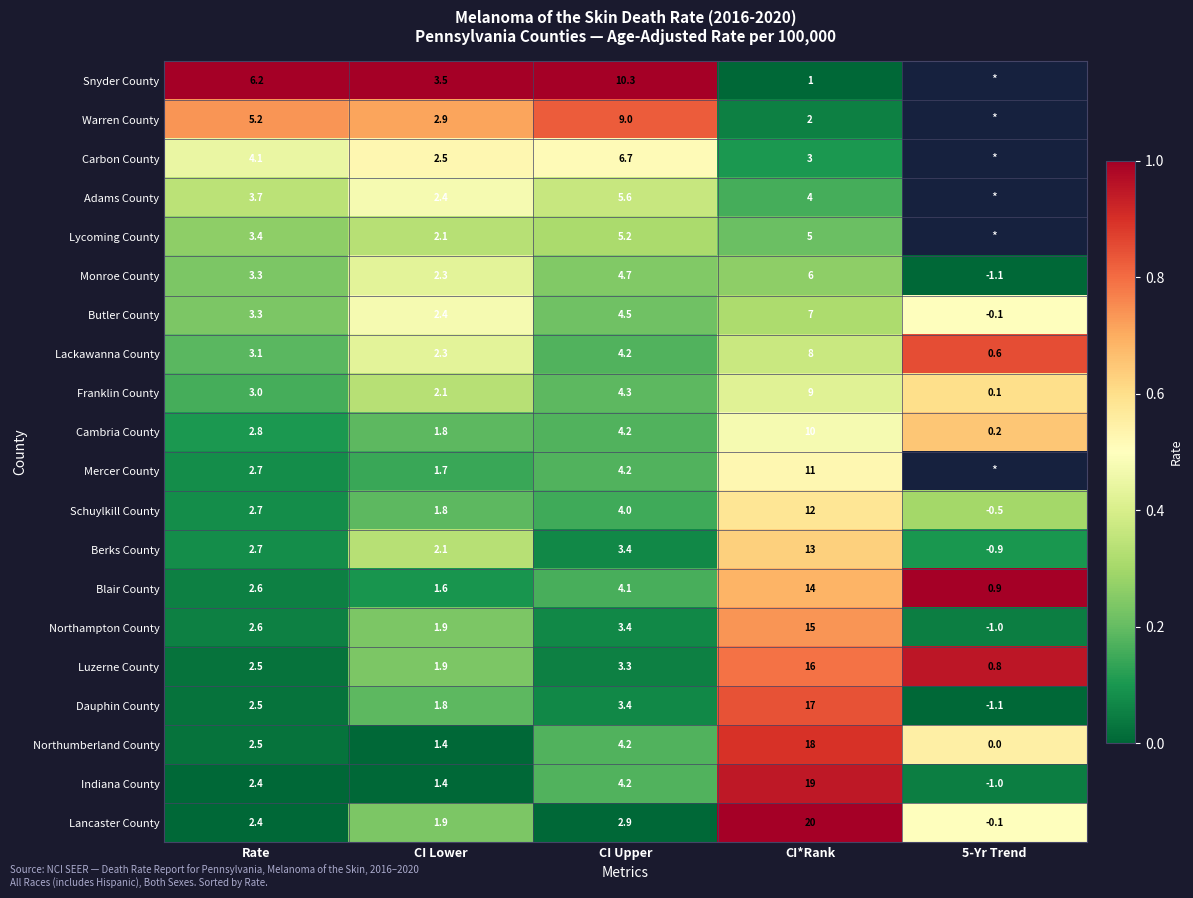

What is the difference between the highest and lowest values at CI*Rank?

19.0